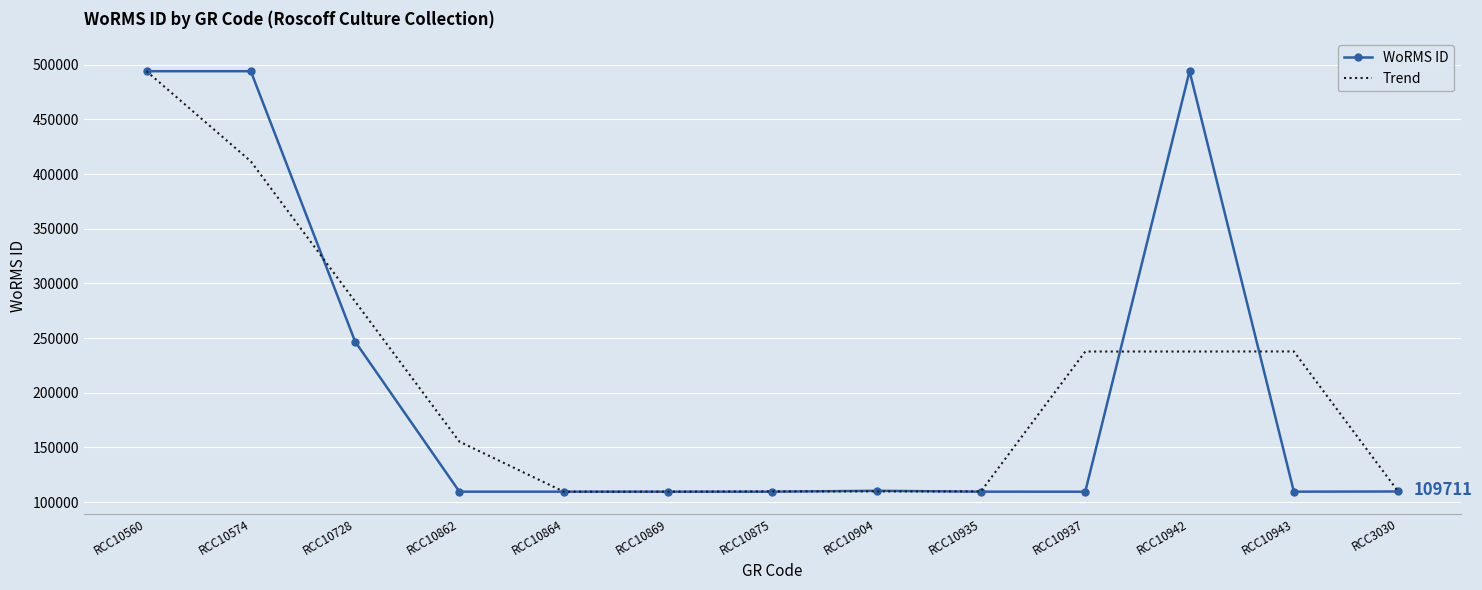

The value of WoRMS ID at RCC10864 is 109534.0. True or false?

True